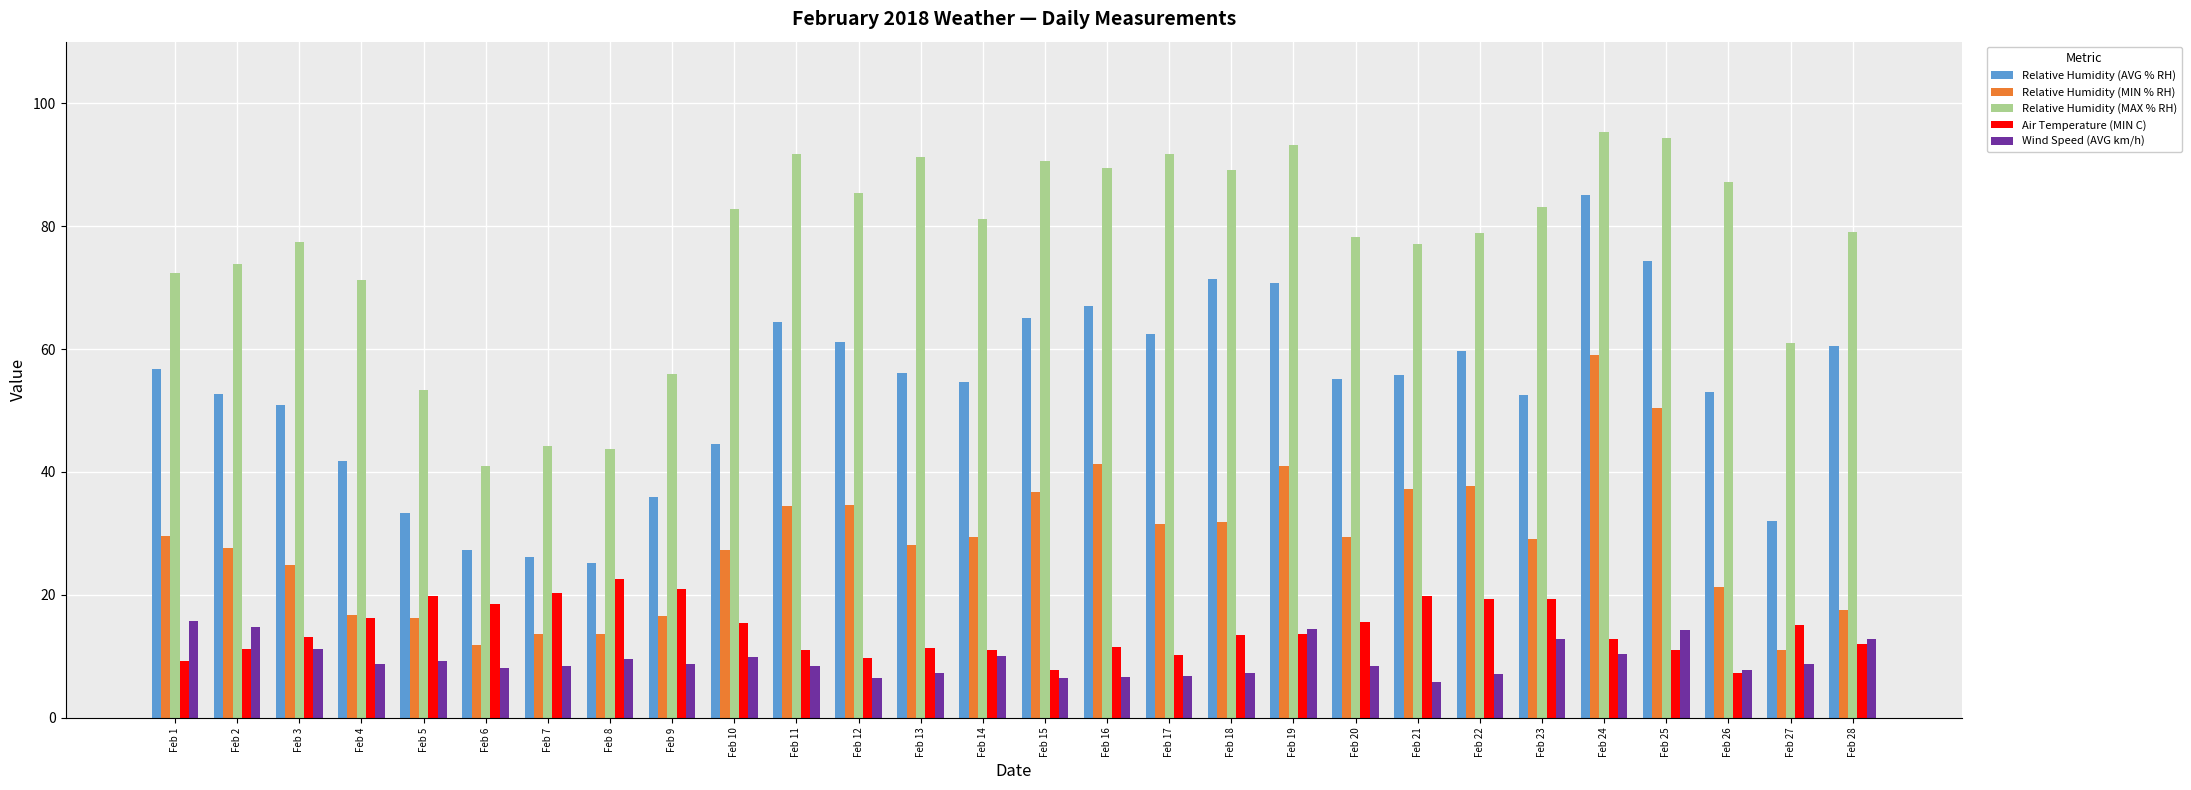

What is the value of the Relative Humidity (MIN % RH) bar at the 9th from the left?

16.5